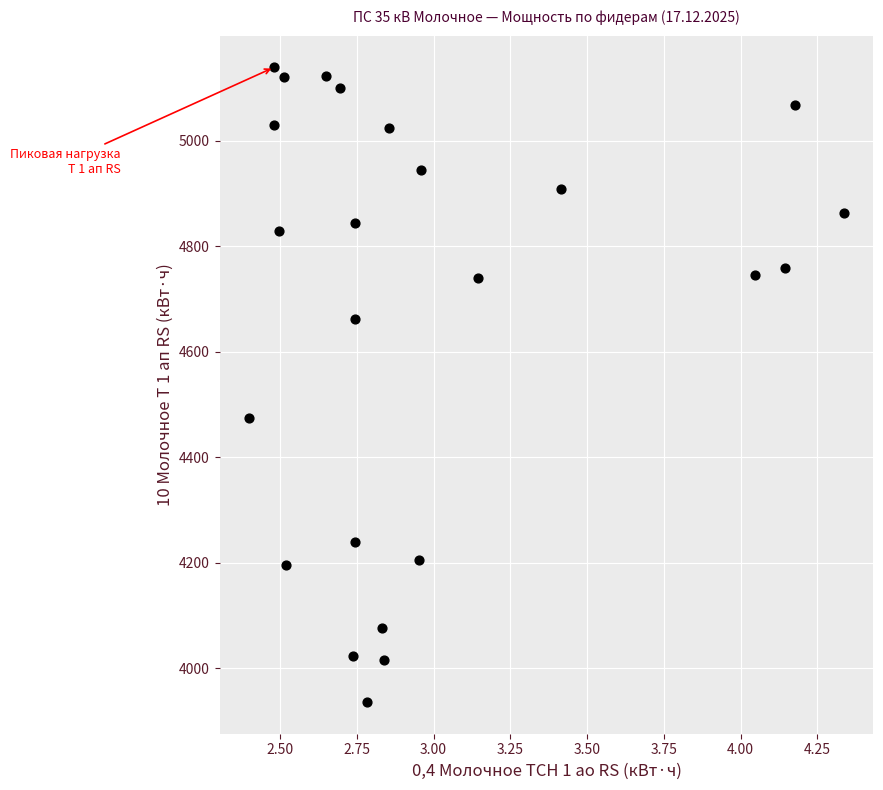

What Y value in the scatter plot is closest to 4537?

4473.6